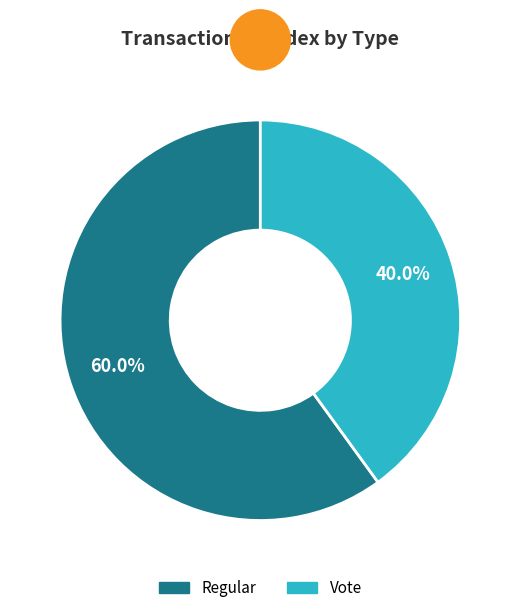

Is there a majority slice in this chart?

Yes